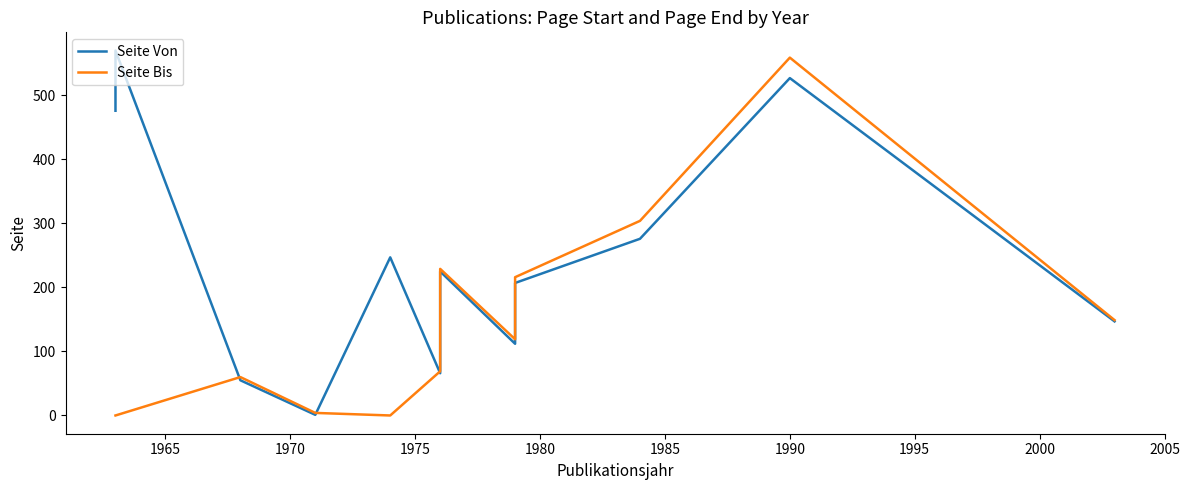

Reading left to right, extract all data points from this chart.

Seite Von: 476	570	55	1	247	66	225	112	207	276	527	147
Seite Bis: 0	0	60	4	0	69	229	119	216	304	559	149